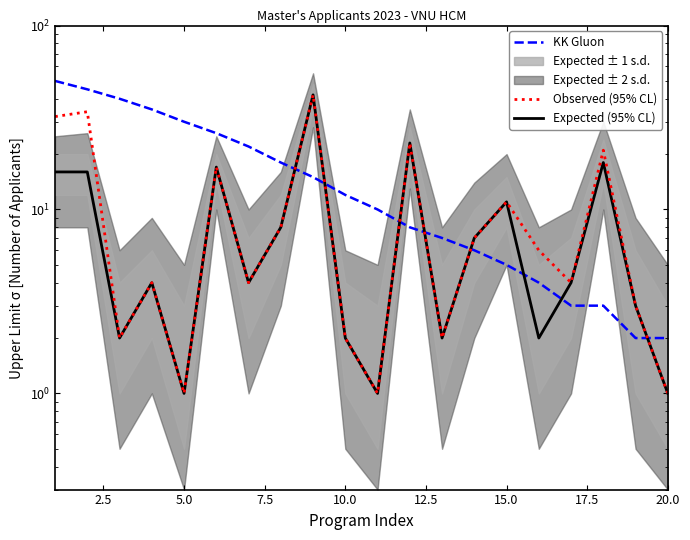

How many interior local valleys does the Observed (95% CL) series have?

6